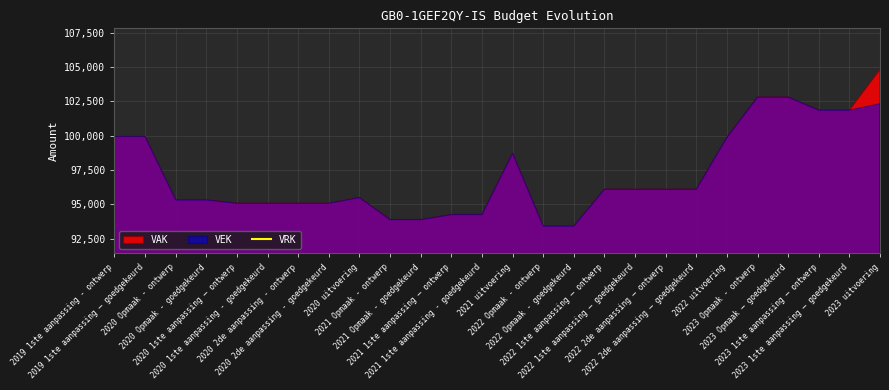

How many distinct data groups are displayed?

3